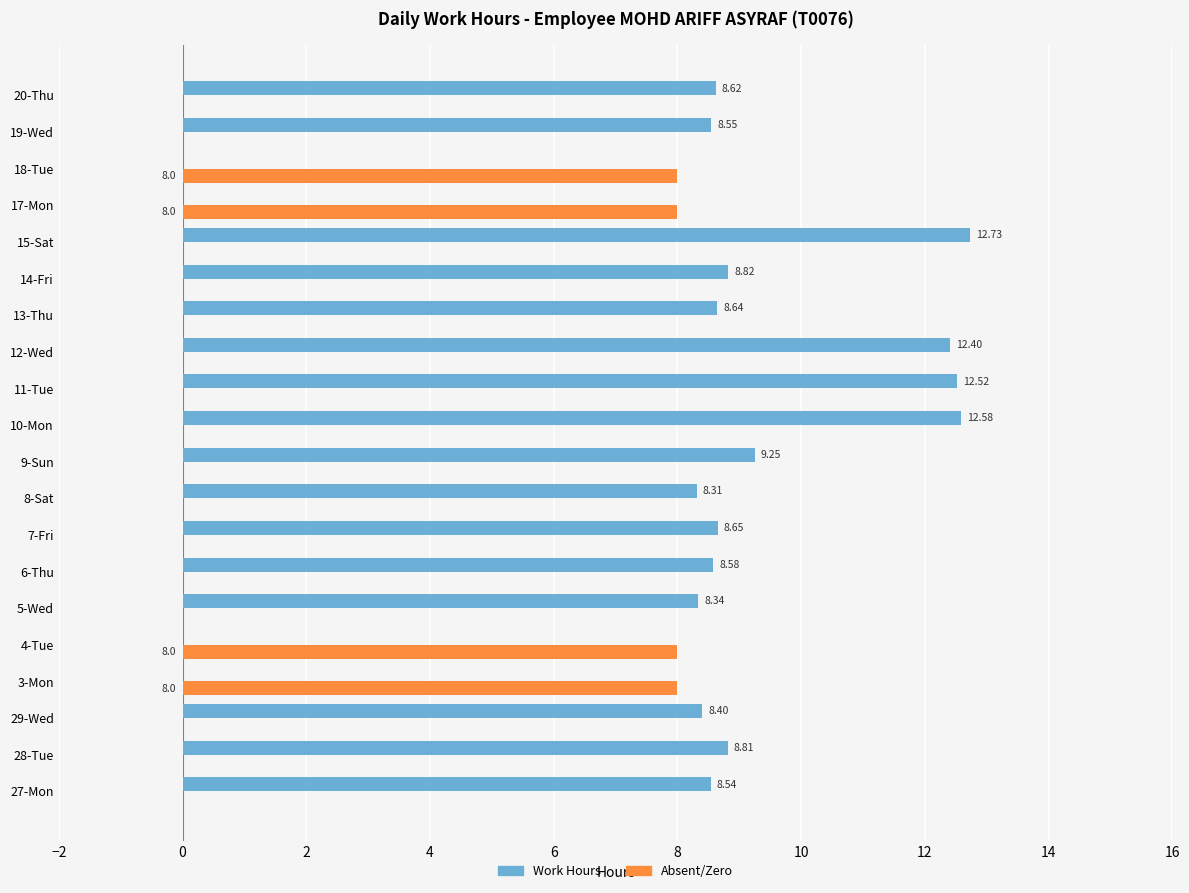

At which category does the chart reach its peak across all series?

15-Sat